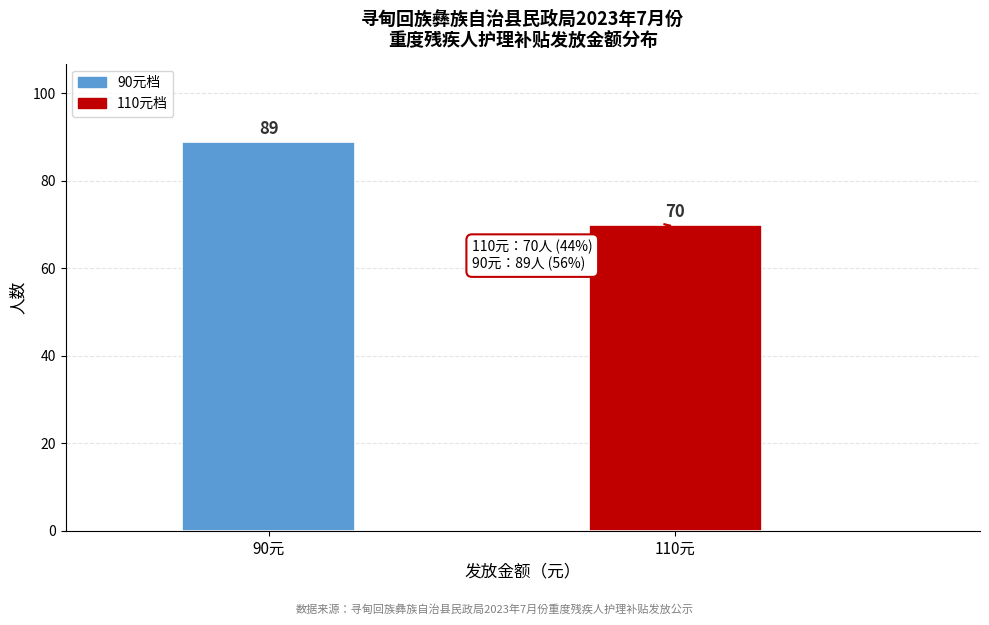

Reading left to right, extract all data points from this chart.

89	70